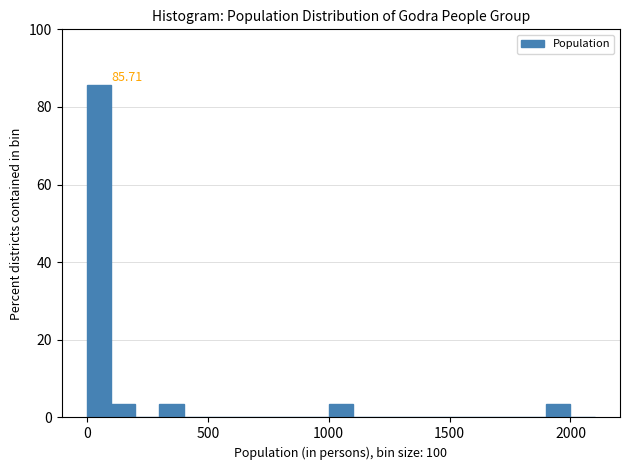

Read against the x-axis, roughly where is the centre of the tallest bar?

50